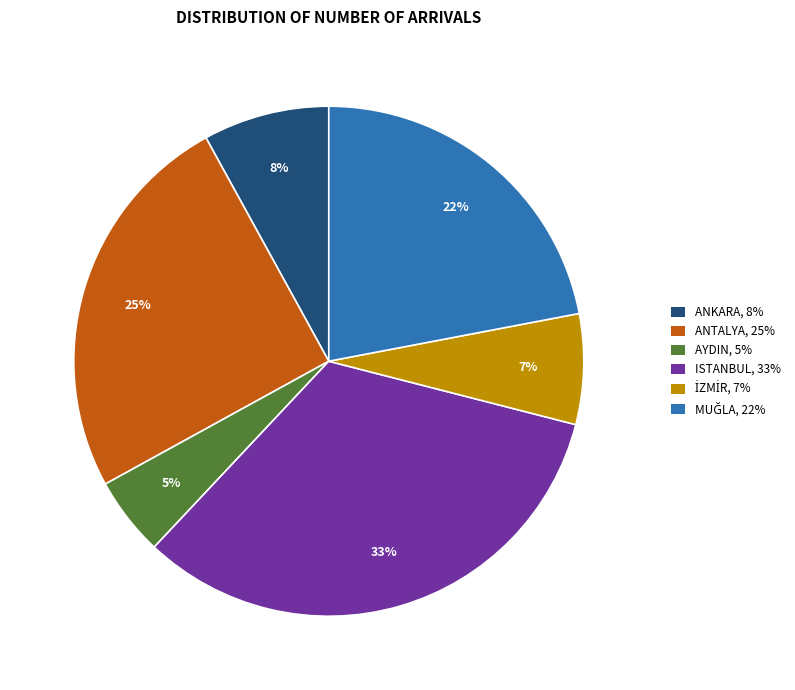

How many slices are in this pie chart?

6